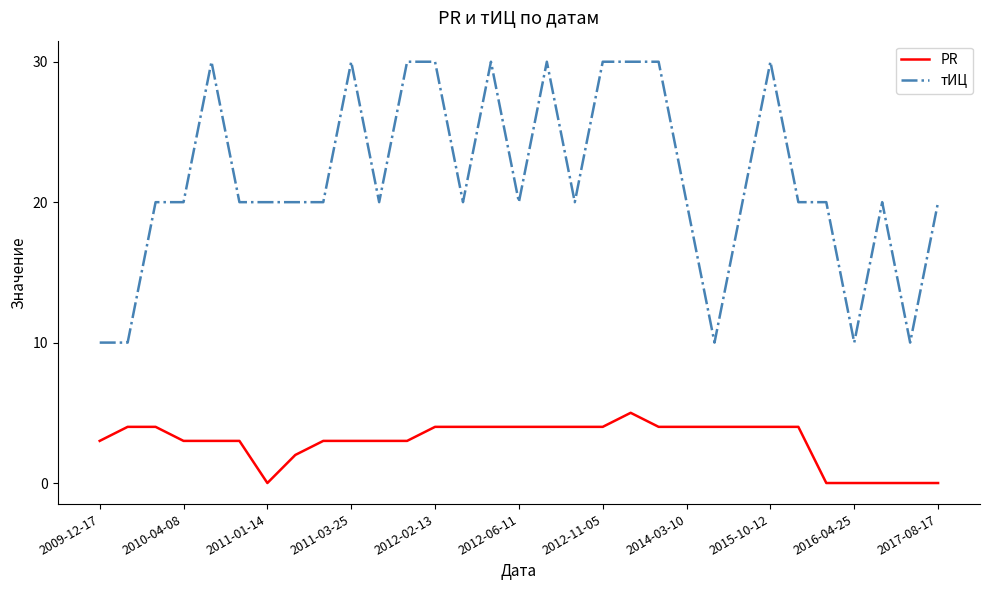

What are all the series names shown in the legend?

PR, тИЦ